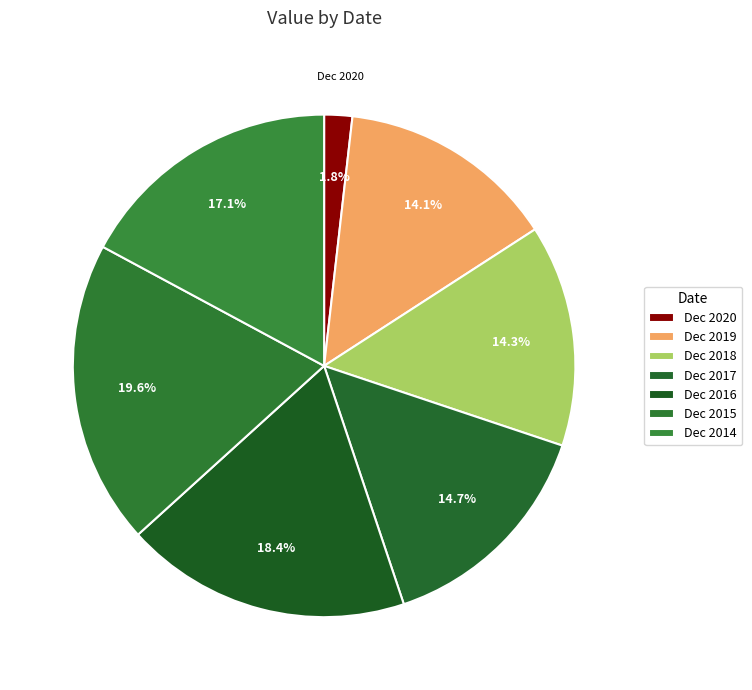

Count the number of slices in the pie.

7